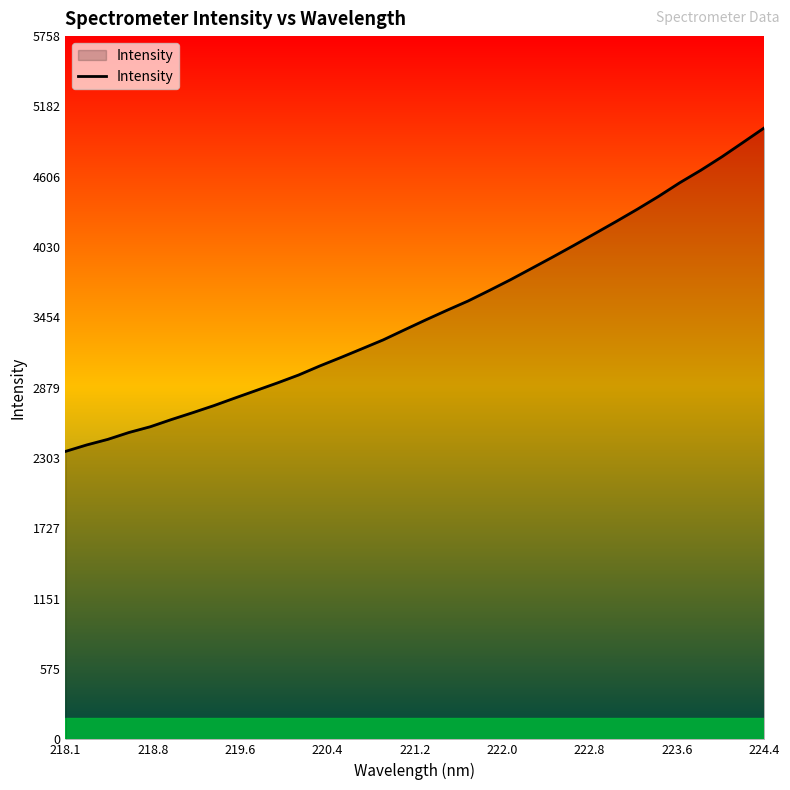

What is the difference between the maximum and minimum values?

2649.5